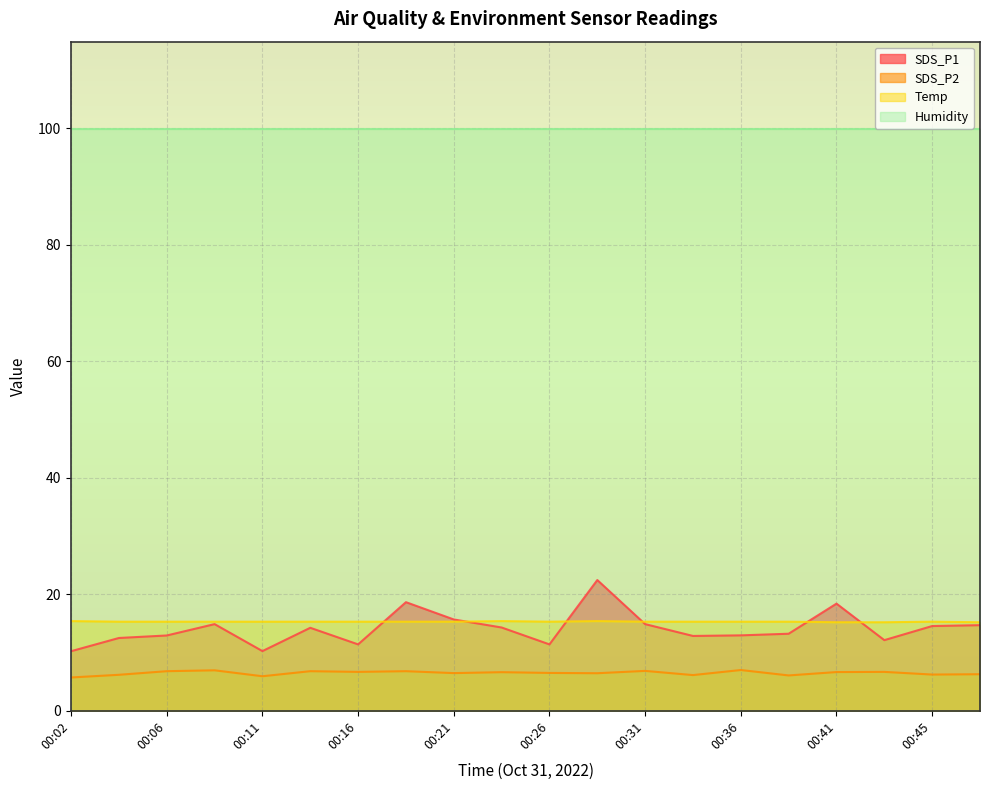

What is the spread (max minus min) of values at 00:21?

93.4